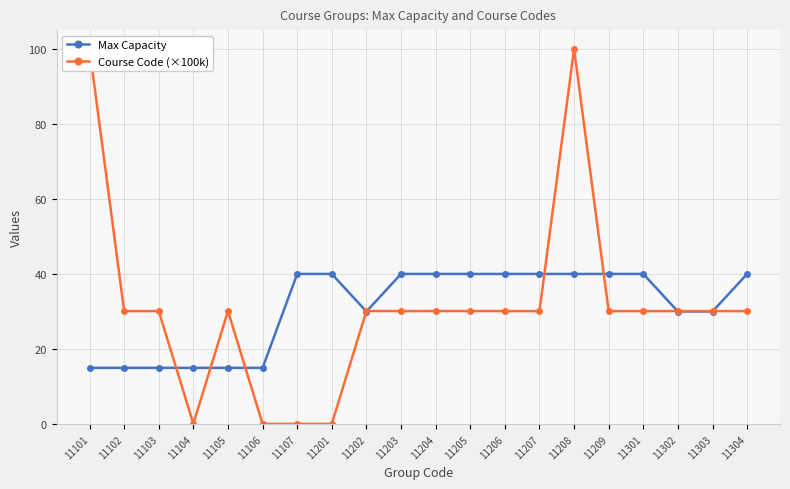

Does the chart display data point markers on the line(s)?

Yes